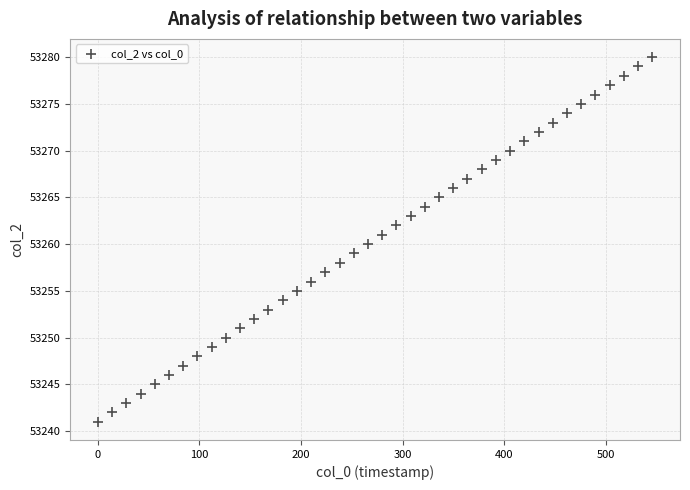

What is the range of Y values (max minus min)?

39